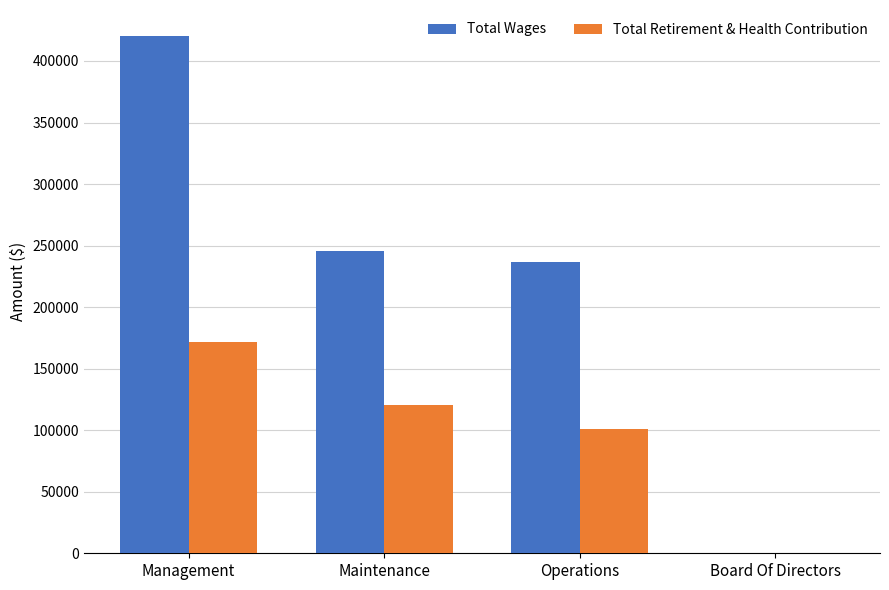

The Total Wages series shows 420396 at Management. True or false?

True